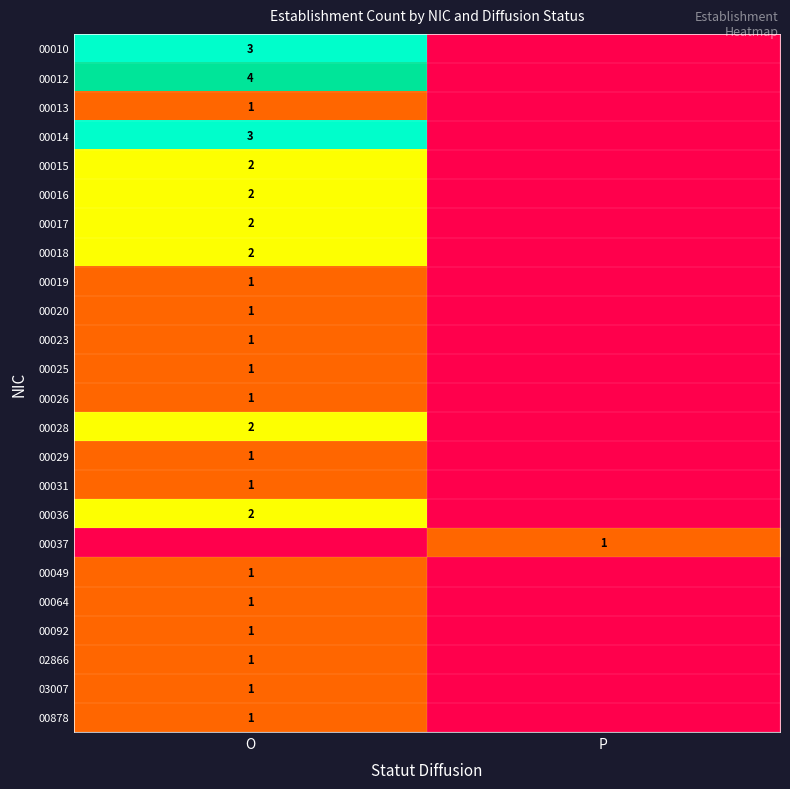

Between P and O, which is larger?

O